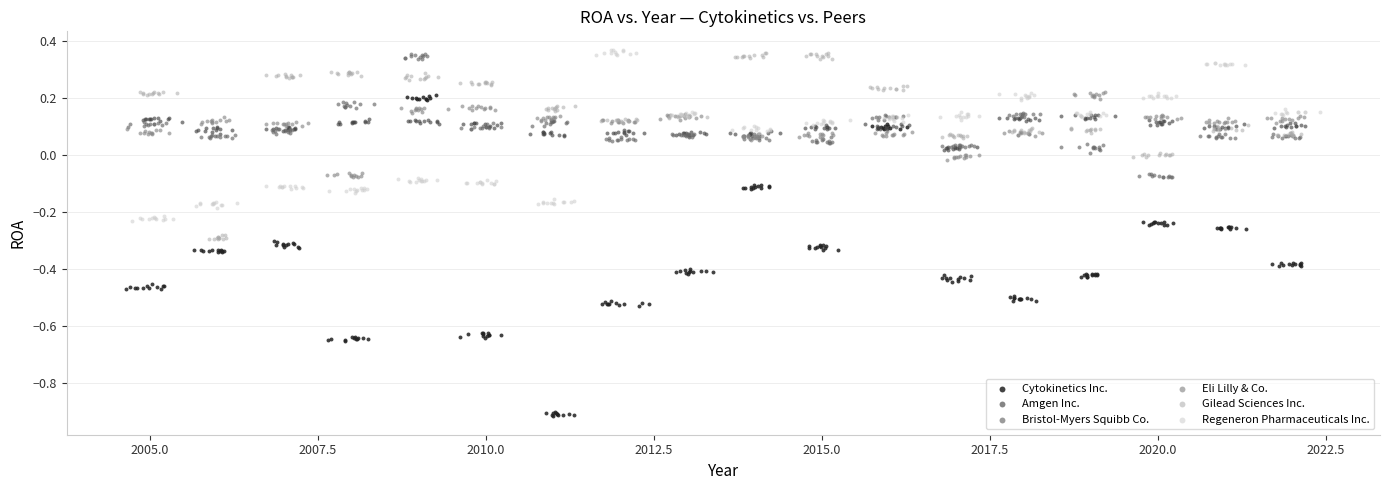

Which series contains the lowest Y value?

Cytokinetics Inc.